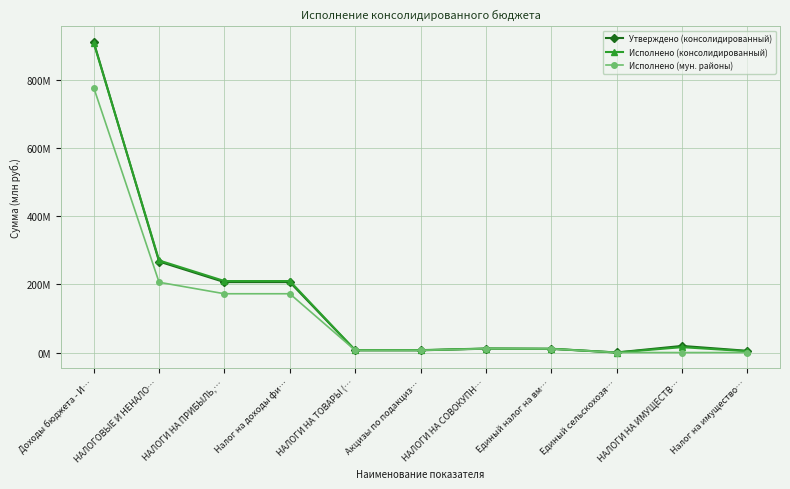

Rank the series by their maximum value, from highest to lowest.

Утверждено (консолидированный), Исполнено (консолидированный), Исполнено (мун. районы)